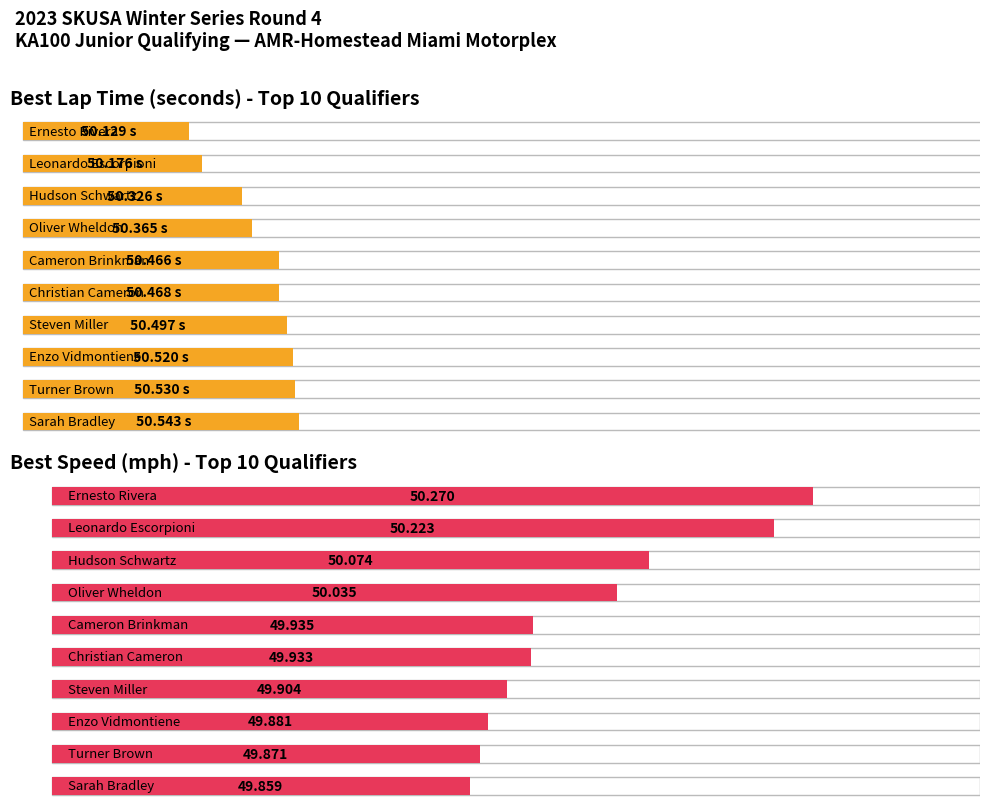

What value does the Best Speed series have at Steven Miller?

49.9